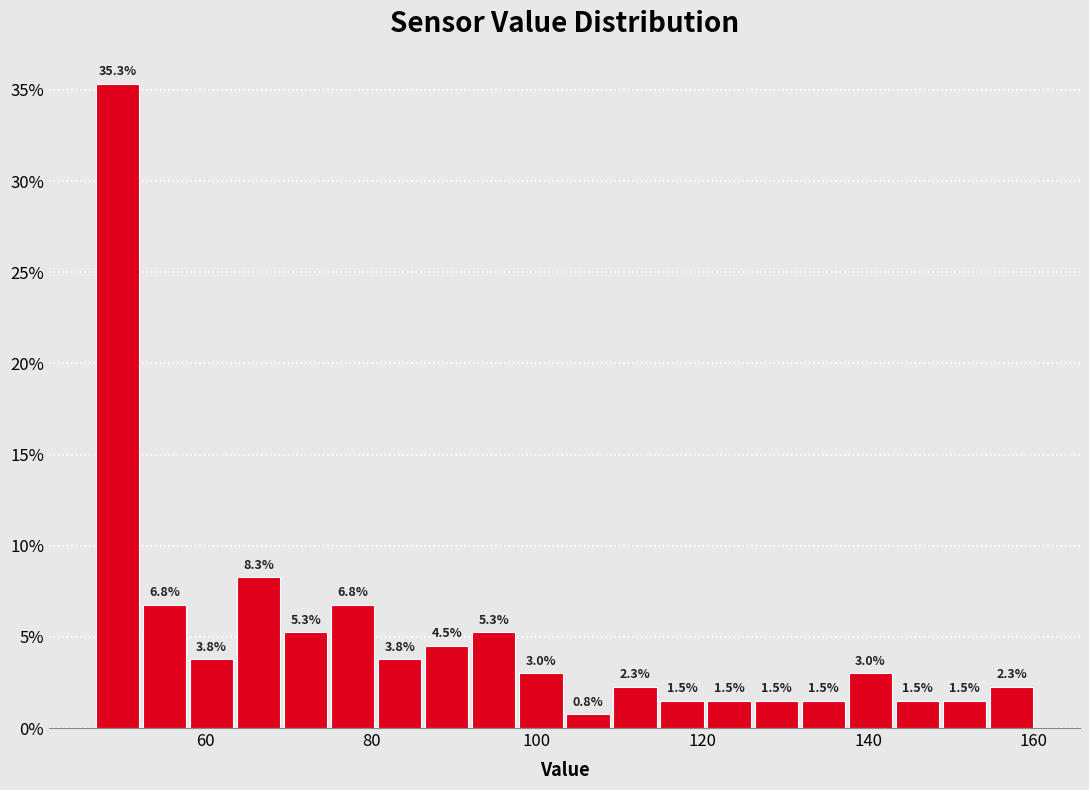

Read against the x-axis, roughly where is the centre of the tallest bar?

50